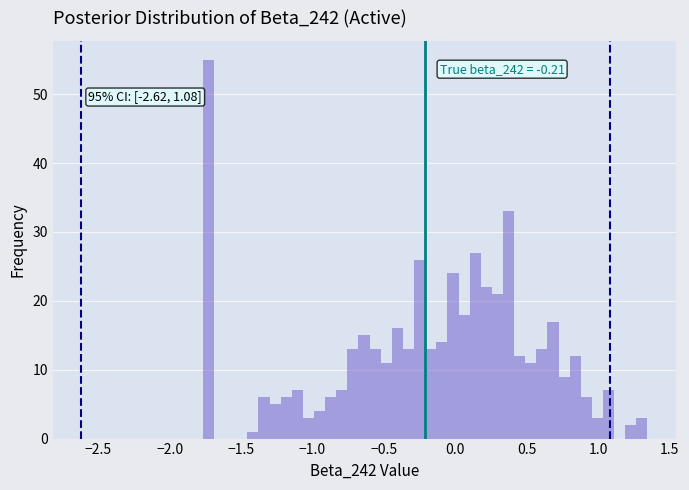

Around what value on the x-axis is the tallest bar? Give the approximate position of its centre, as read against the axis.

-1.75